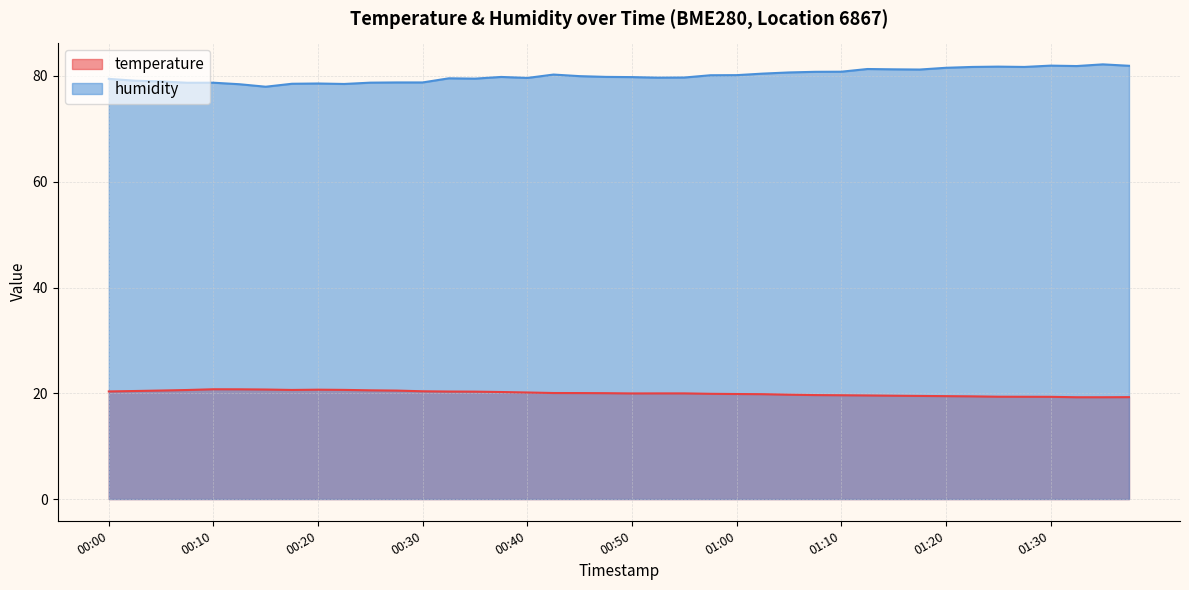

The value of humidity at 01:02 is 80.5. True or false?

True